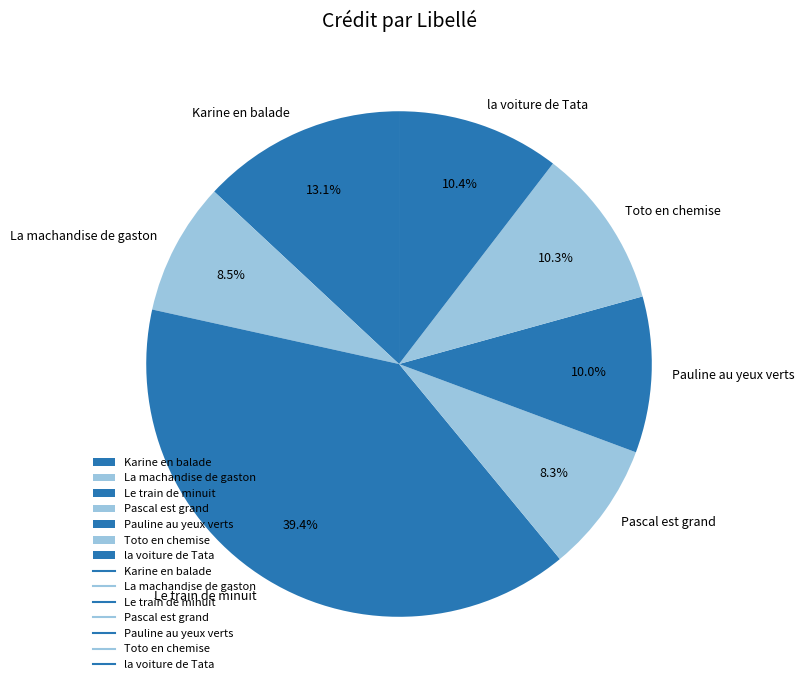

How many segments does this pie chart have?

7